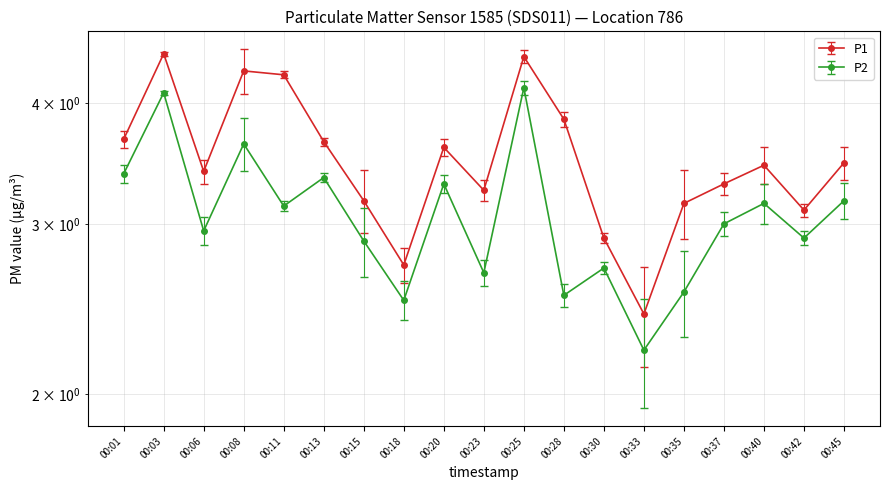

Is the value of P1 at 00:06 greater than the value of P2 at 00:45?

Yes